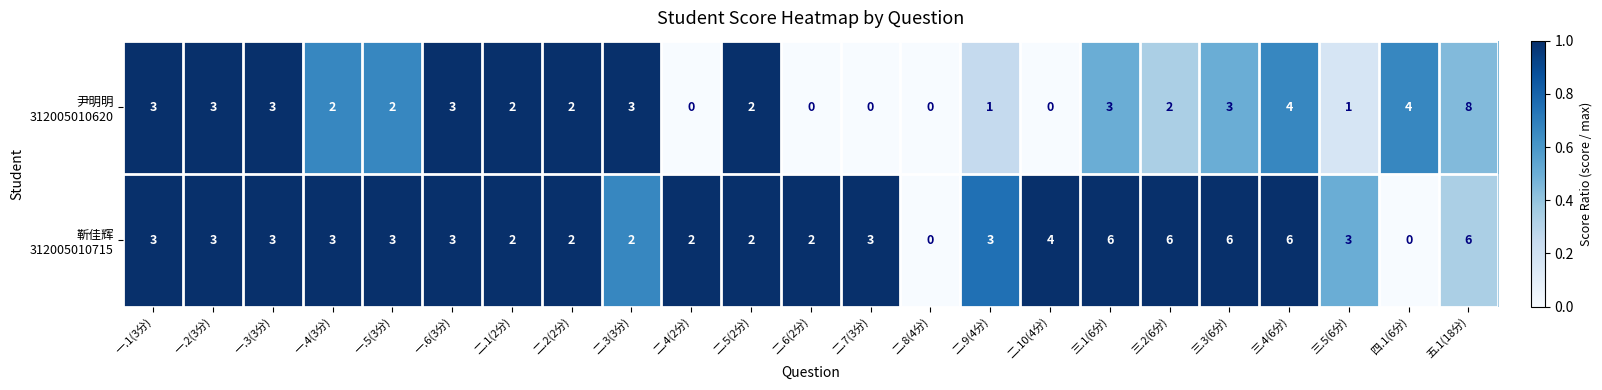

What is the total value across all series at 二.7(3分)?

3